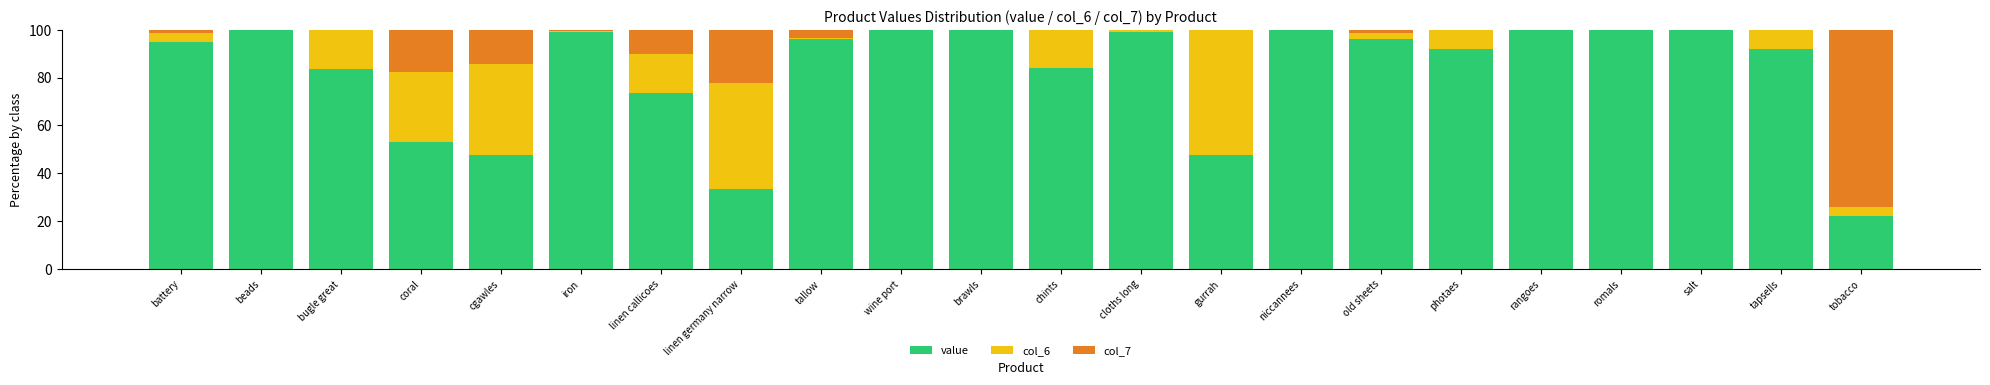

What value does the value series have at chints?

83.9